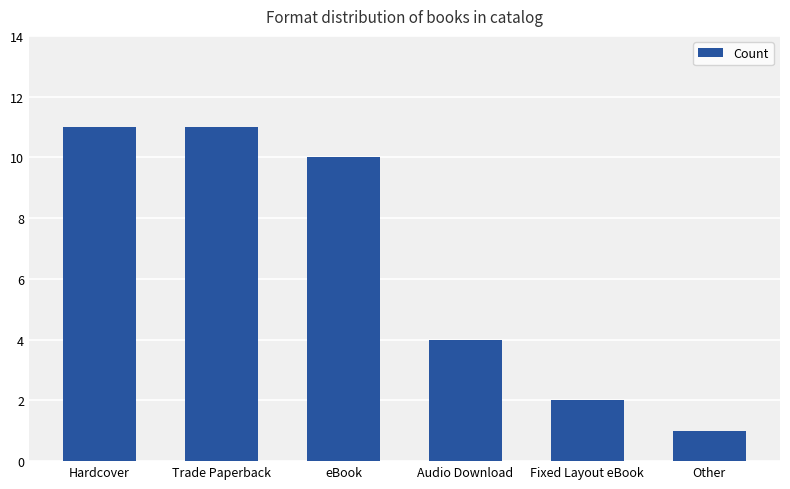

Reading left to right, transcribe all the data shown in this chart.

Hardcover=11	Trade Paperback=11	eBook=10	Audio Download=4	Fixed Layout eBook=2	Other=1